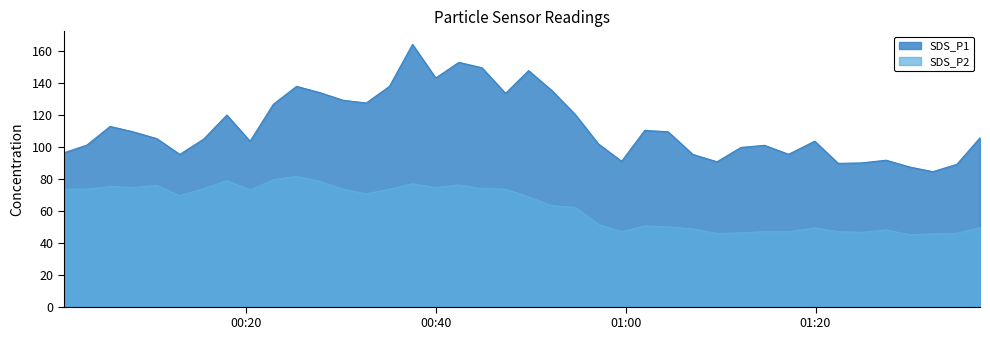

How many lines are shown in the chart?

2